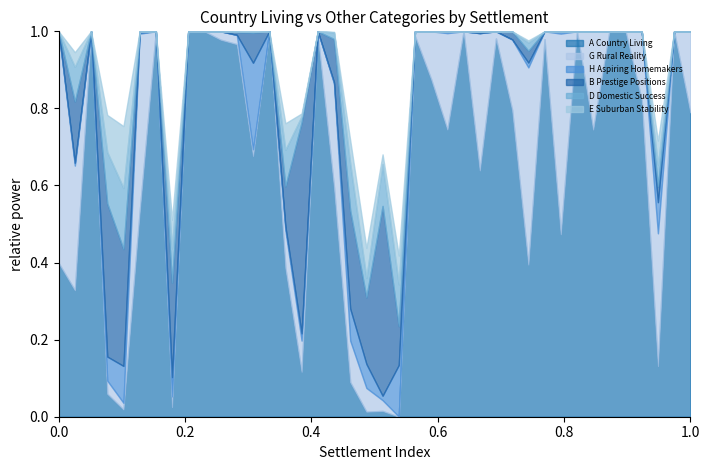

Does the chart have visible grid lines?

No